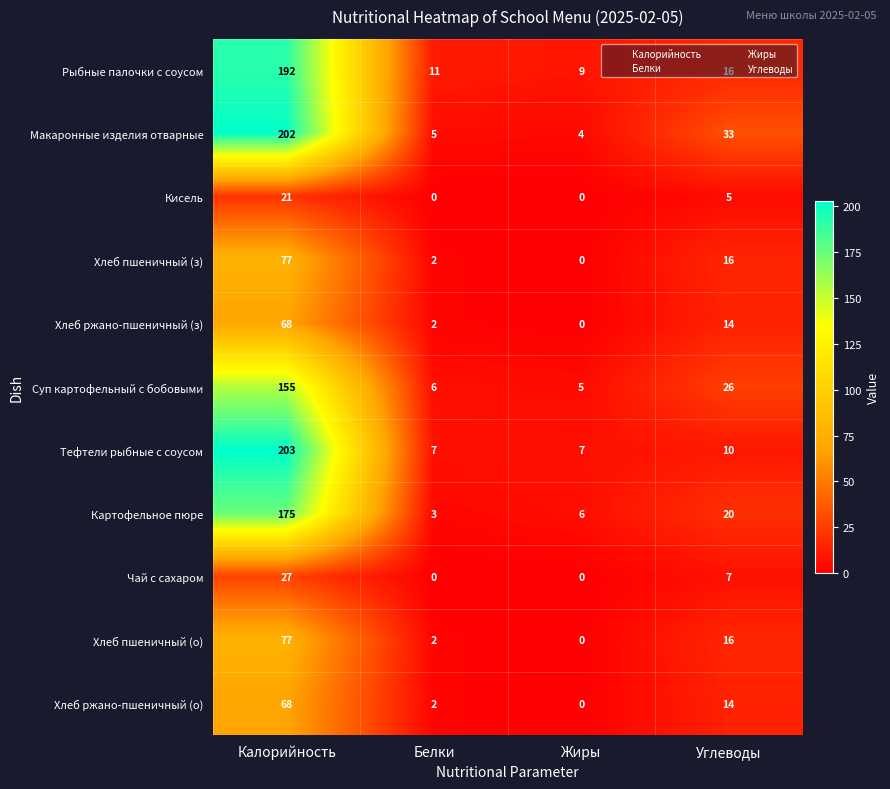

What value does the Макаронные изделия отварные series have at Углеводы?

33